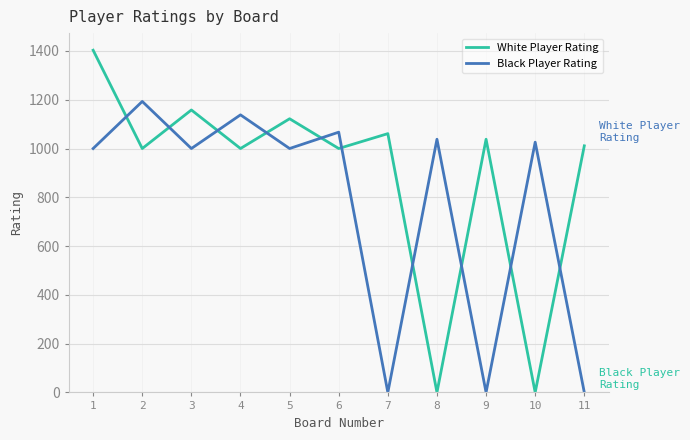

List the series in order of their overall mean, lowest first.

Black Player Rating, White Player Rating